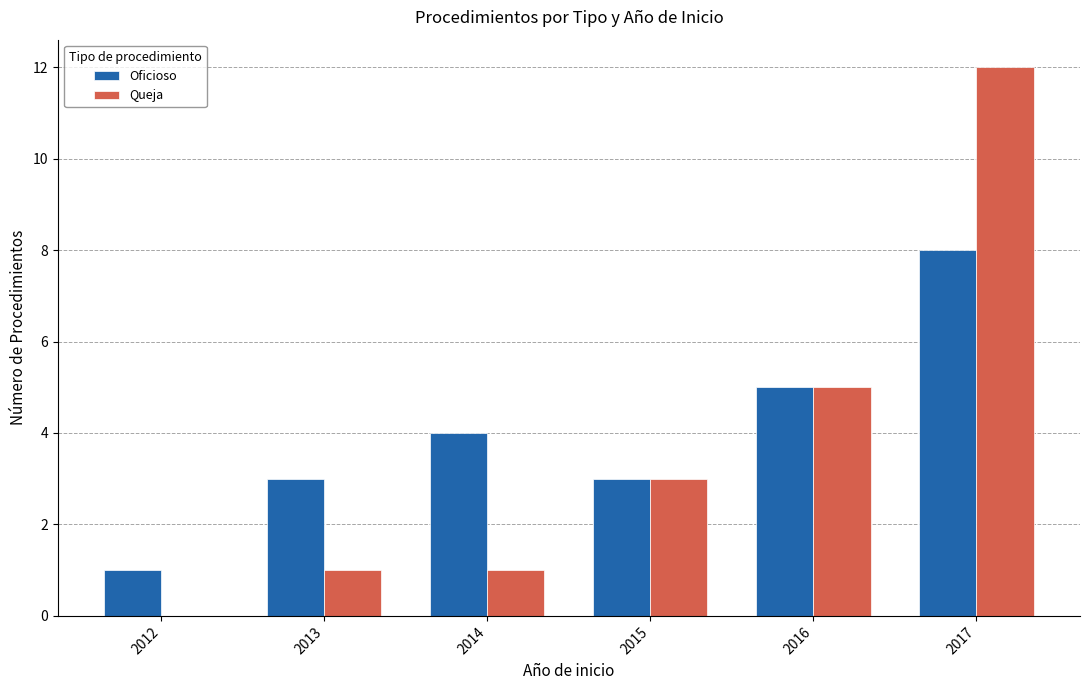

The Oficioso series shows 5 at 2013. True or false?

False